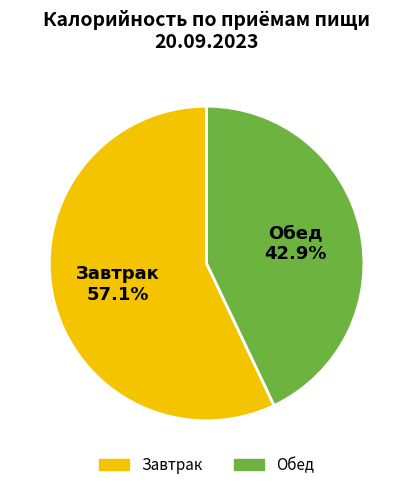

To the nearest percent, what is the combined percentage of Завтрак and Обед?

100%